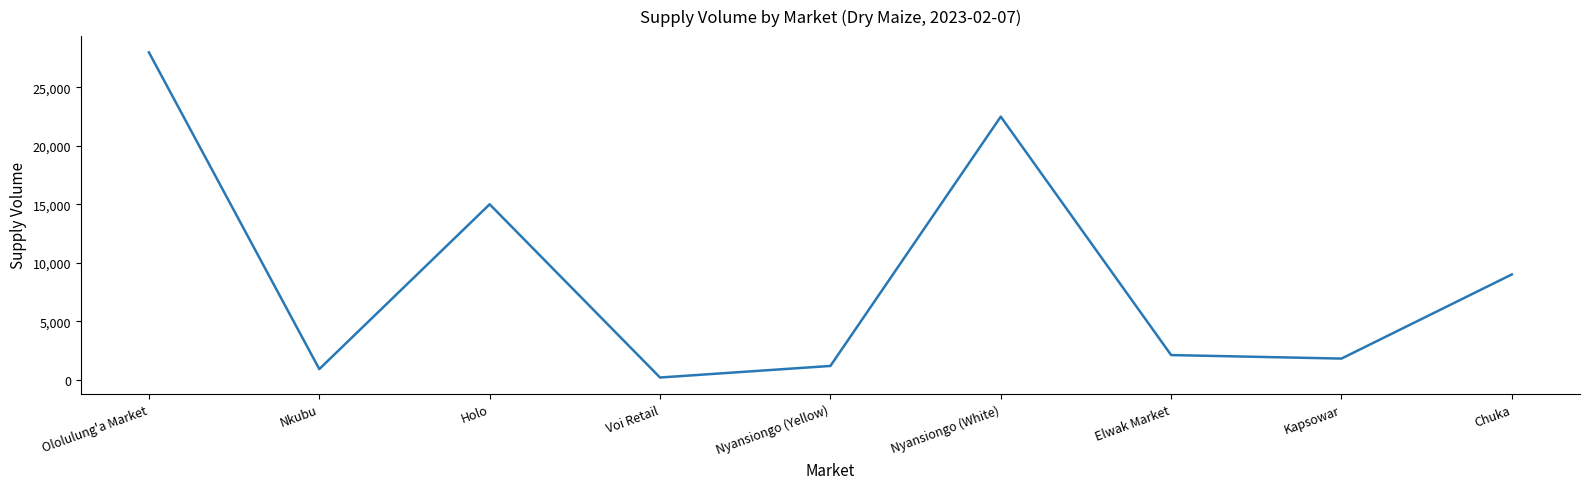

Where is the data nearest to the value 14090?

Holo